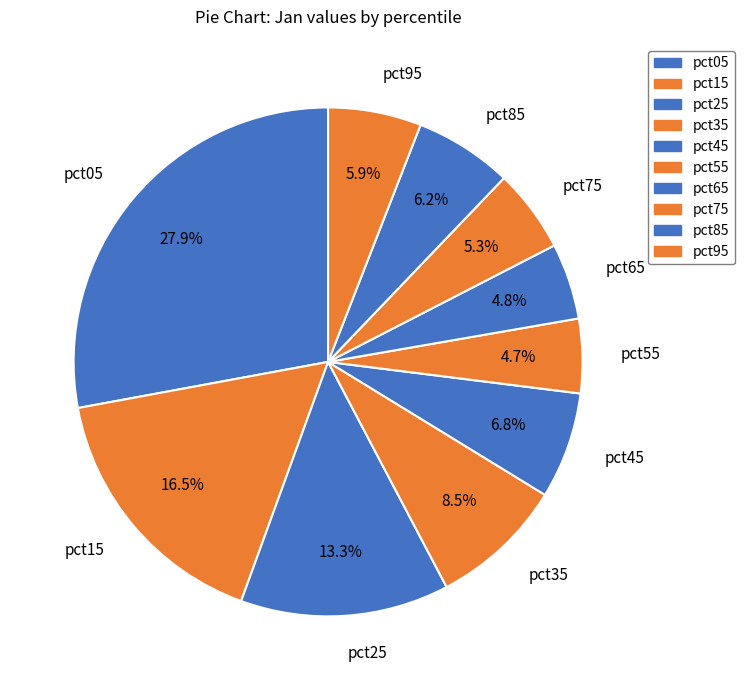

Between pct35 and pct45, which is larger?

pct35